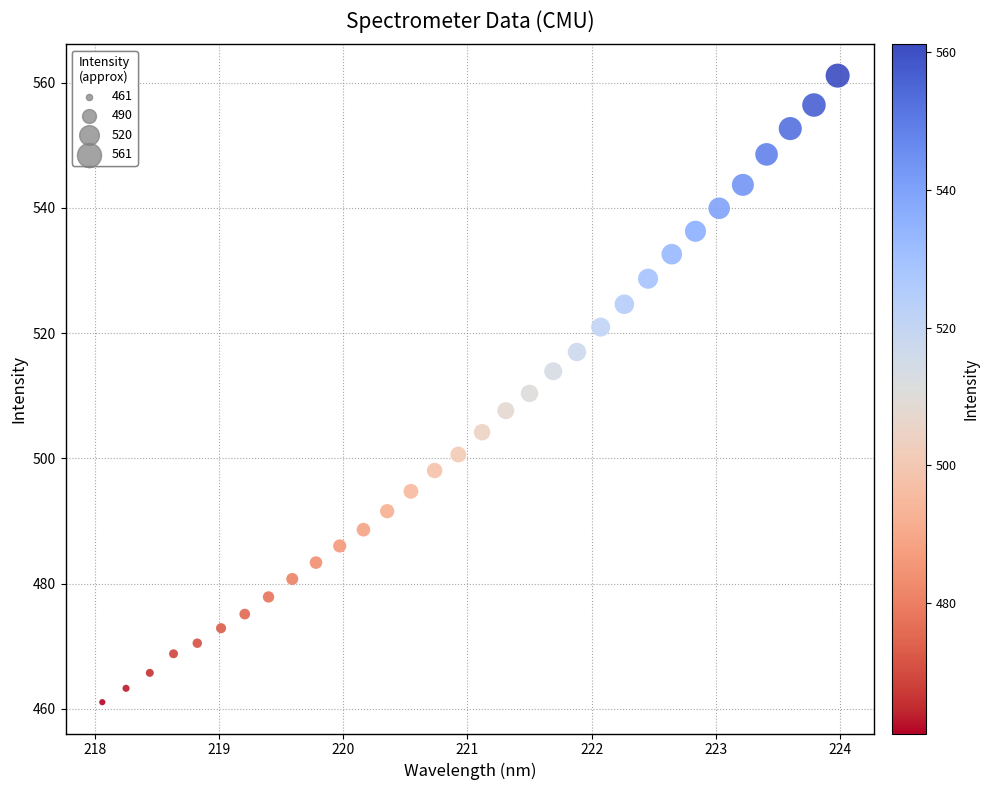

What is the range of Y values (max minus min)?

100.1